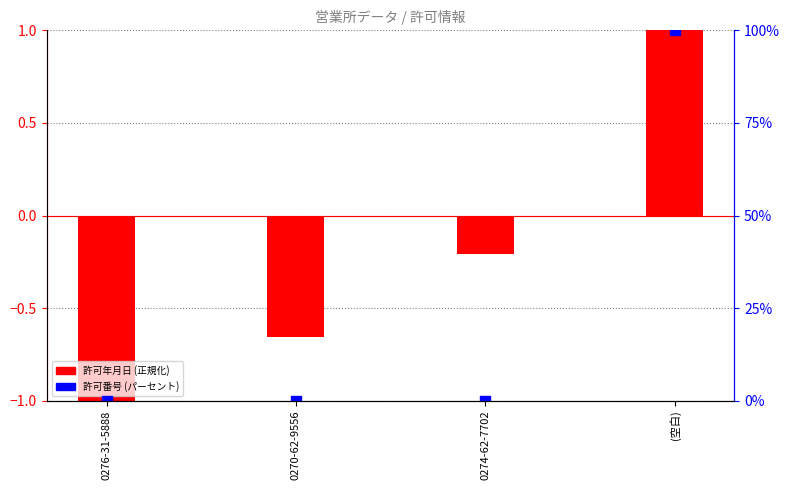

Which series has the largest total across all categories?

許可番号 (パーセント)